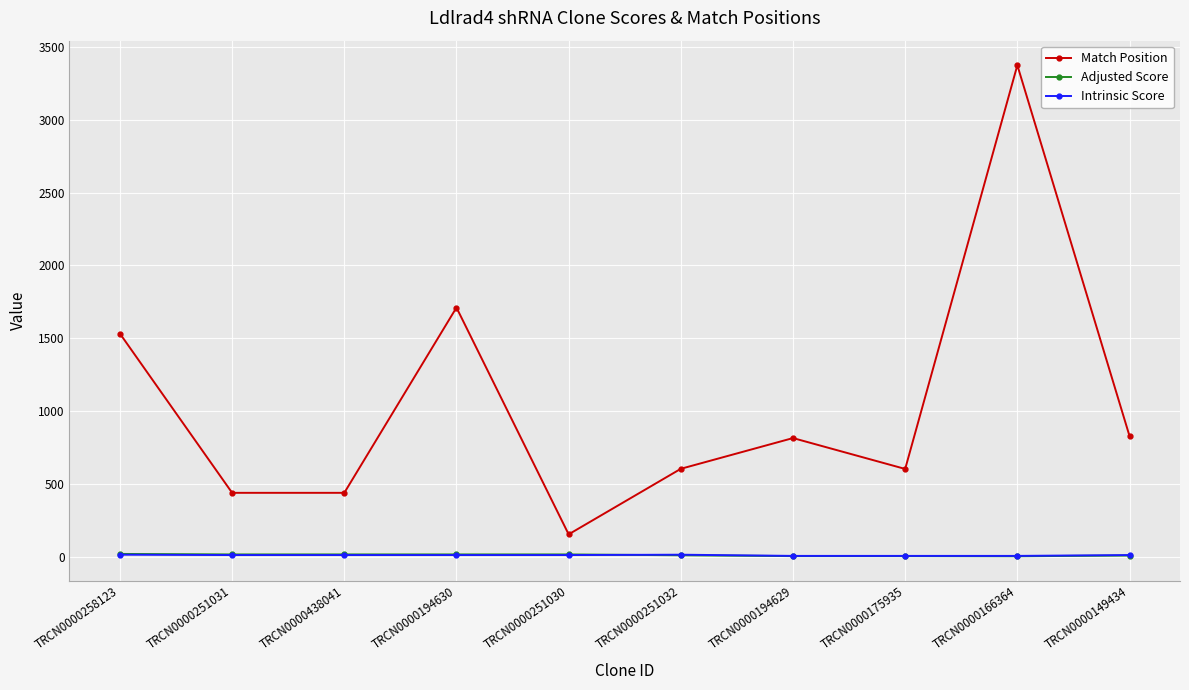

What is the label of the 2nd point from the right?

TRCN0000166364